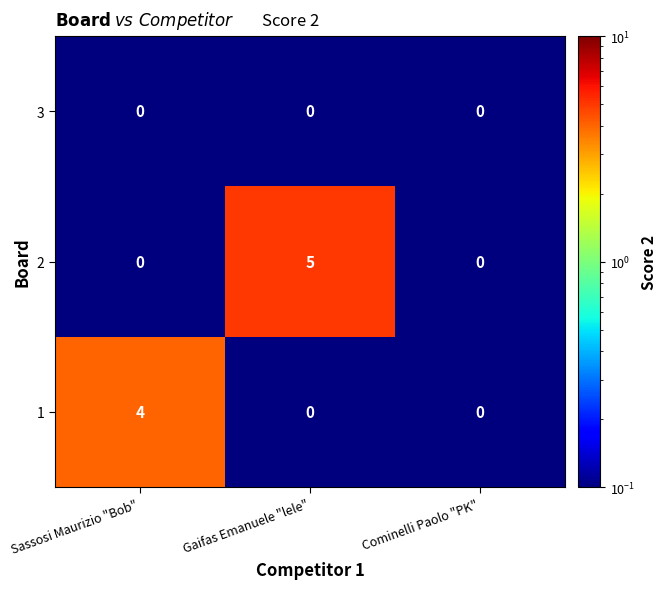

Reading left to right, list all the values displayed in this chart.

3: 0	0	0
2: 0	5	0
1: 4	0	0